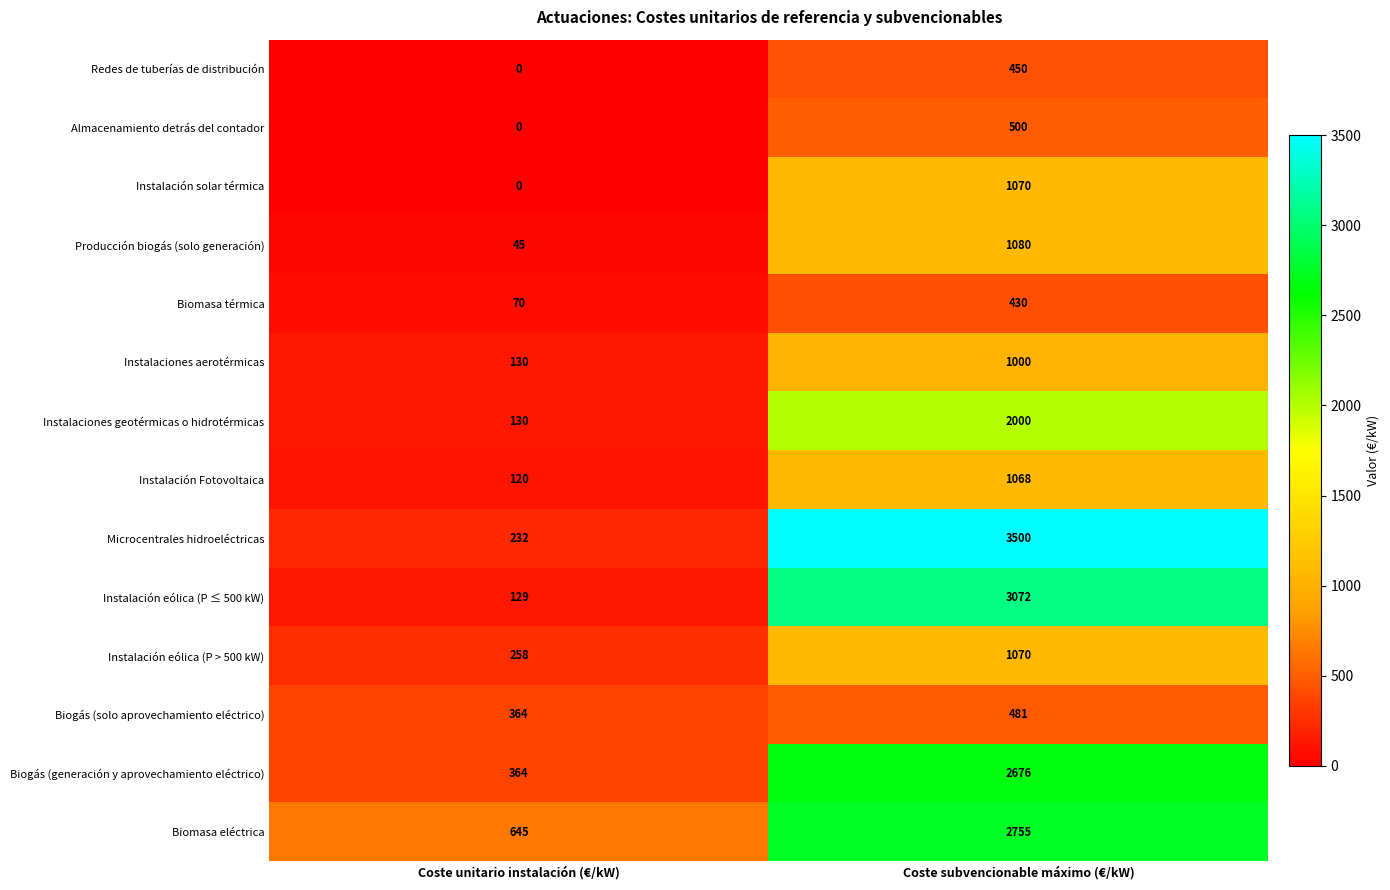

Which category has the lowest value across all series?

Coste unitario instalación (€/kW)